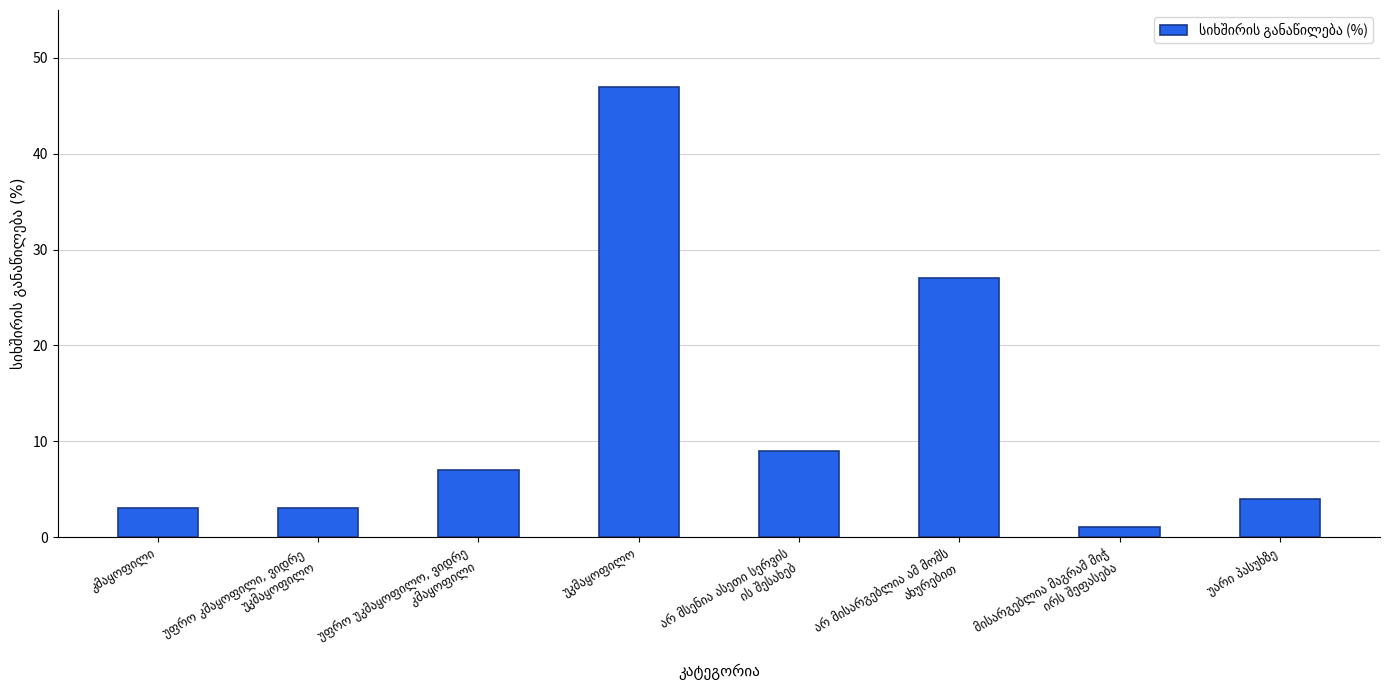

What is the average value?

13